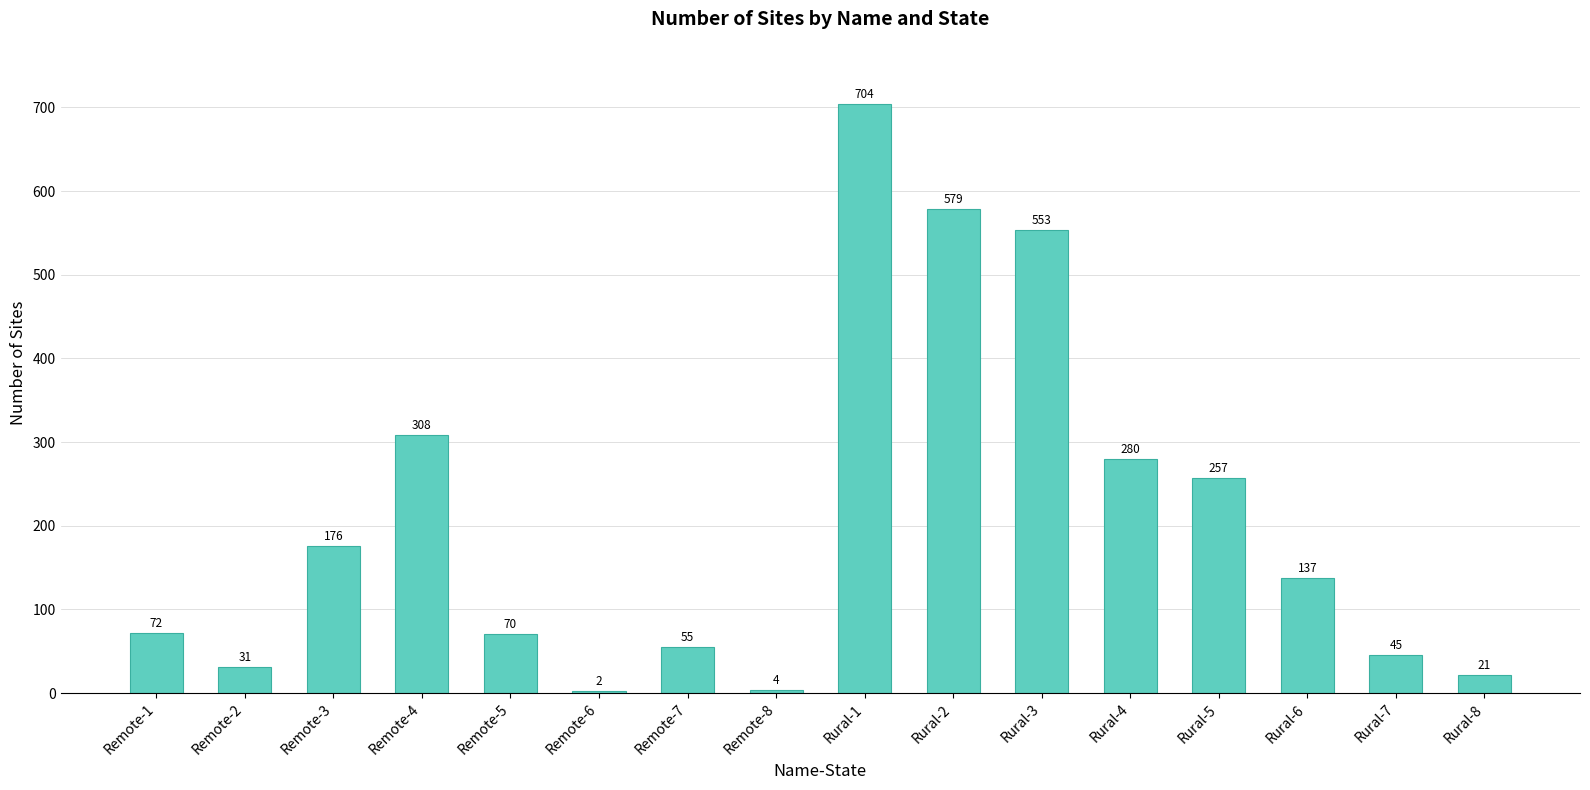

Reading left to right, what are all the values shown in this chart?

72	31	176	308	70	2	55	4	704	579	553	280	257	137	45	21